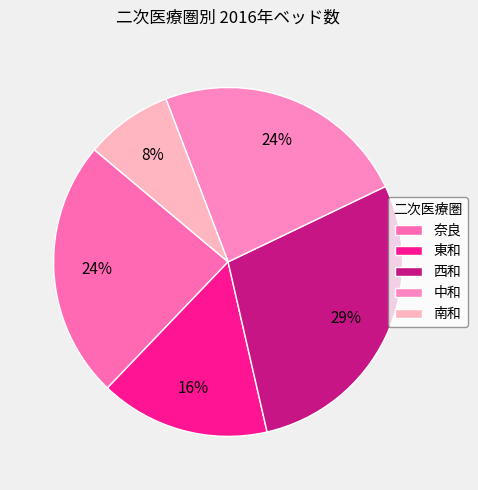

Is 東和 the majority of the pie?

No